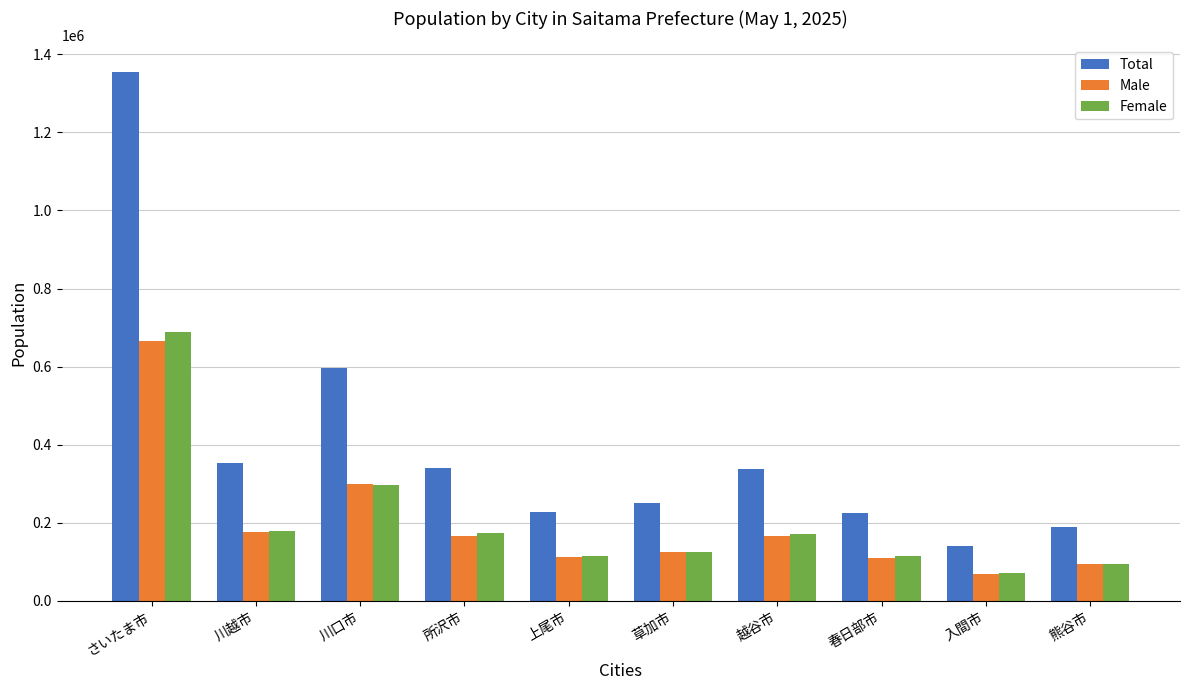

Which series has the largest total across all categories?

Total